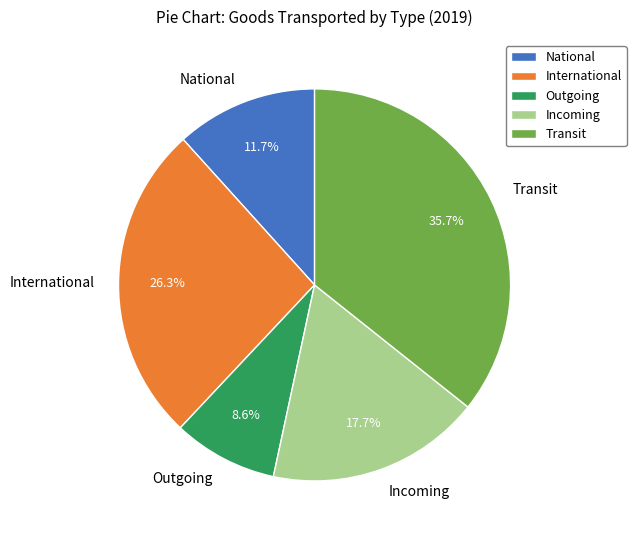

The Incoming slice represents 32% of the pie. True or false?

False